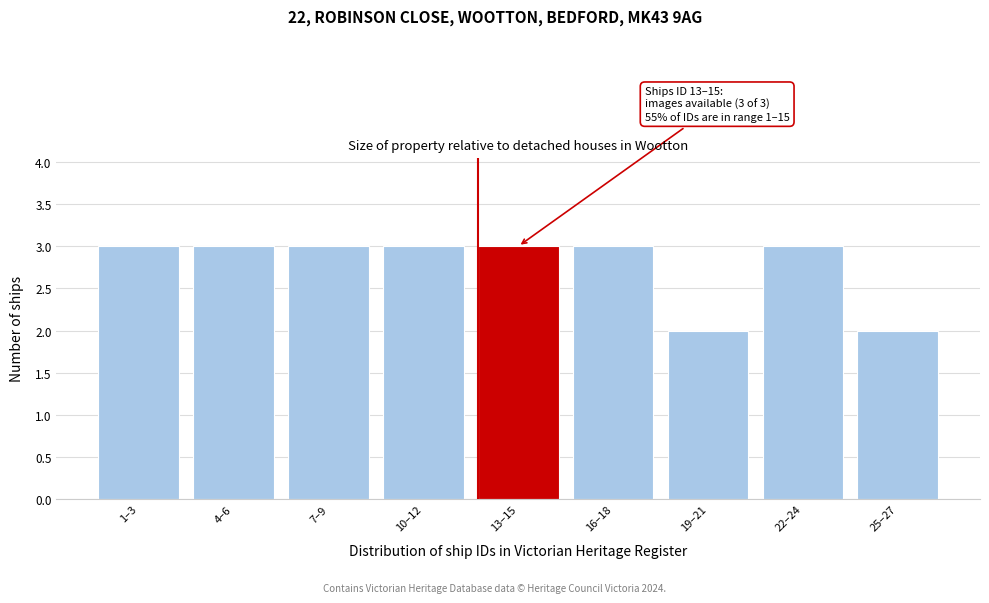

Reading left to right, extract all data points from this chart.

3	3	3	3	3	3	2	3	2